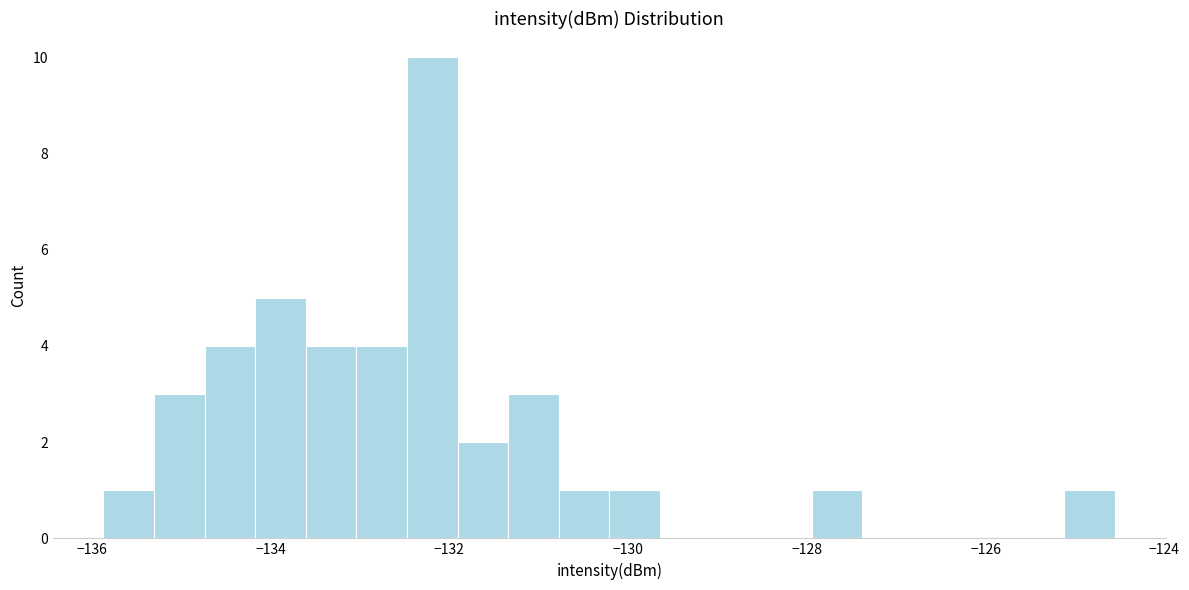

Read against the x-axis, roughly where is the centre of the tallest bar?

-132.2